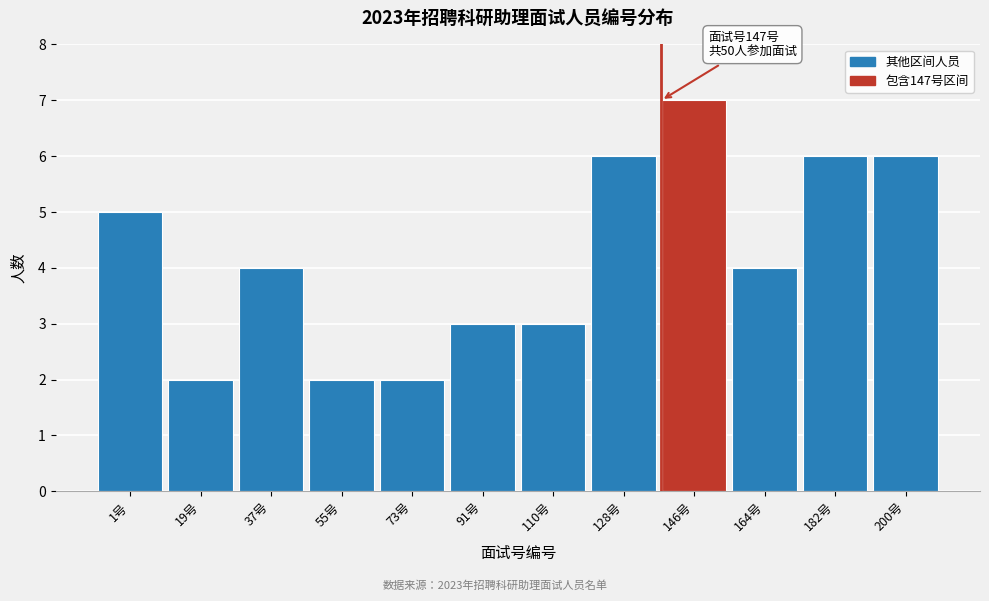

Reading right to left, extract all data points from this chart.

200号=6	182号=6	164号=4	146号=7	128号=6	110号=3	91号=3	73号=2	55号=2	37号=4	19号=2	1号=5